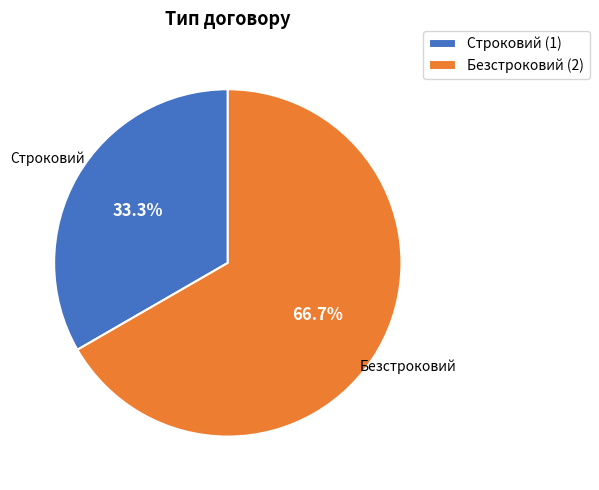

How many slices are in this pie chart?

2